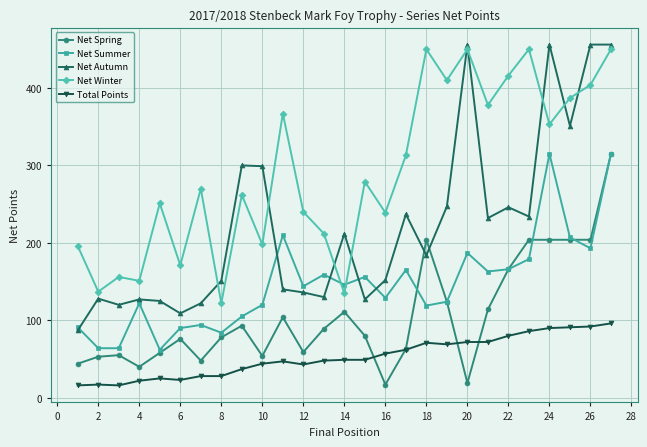

What is the value of the Total Points point at the 5th from the left?

25